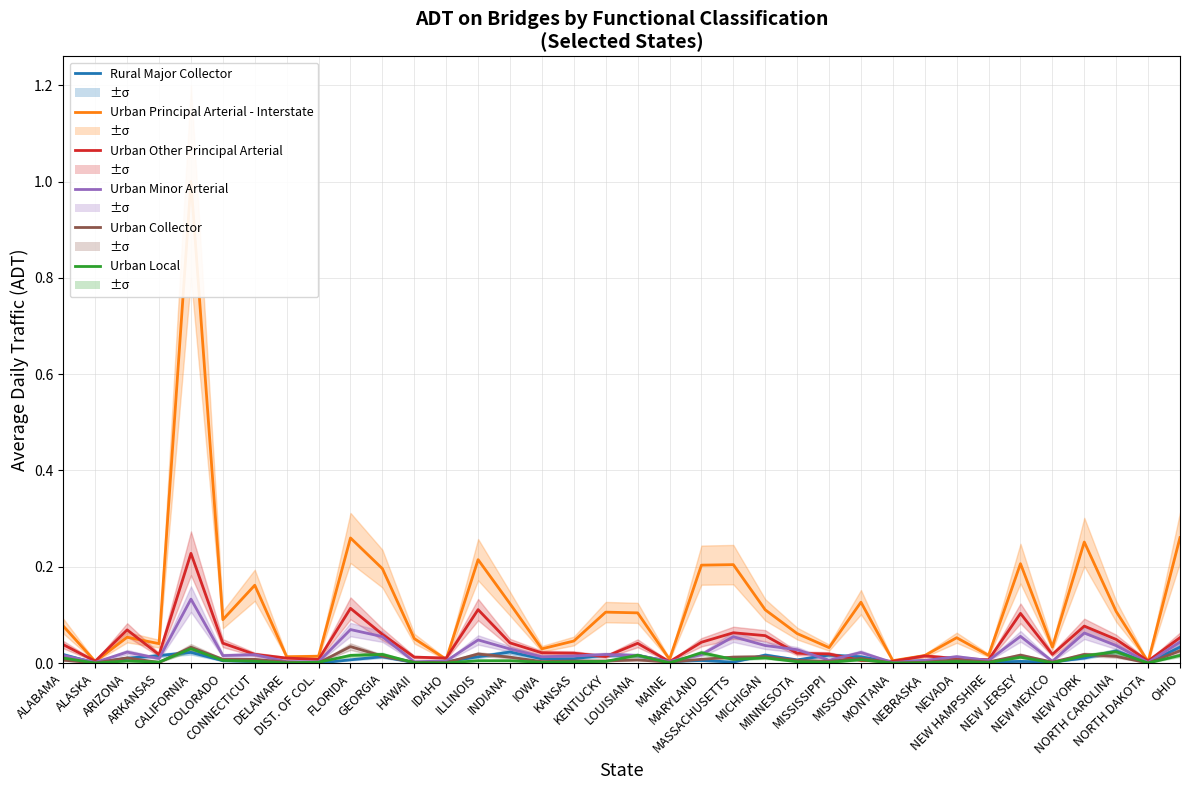

Which has a higher value, MISSISSIPPI or NORTH CAROLINA?

NORTH CAROLINA